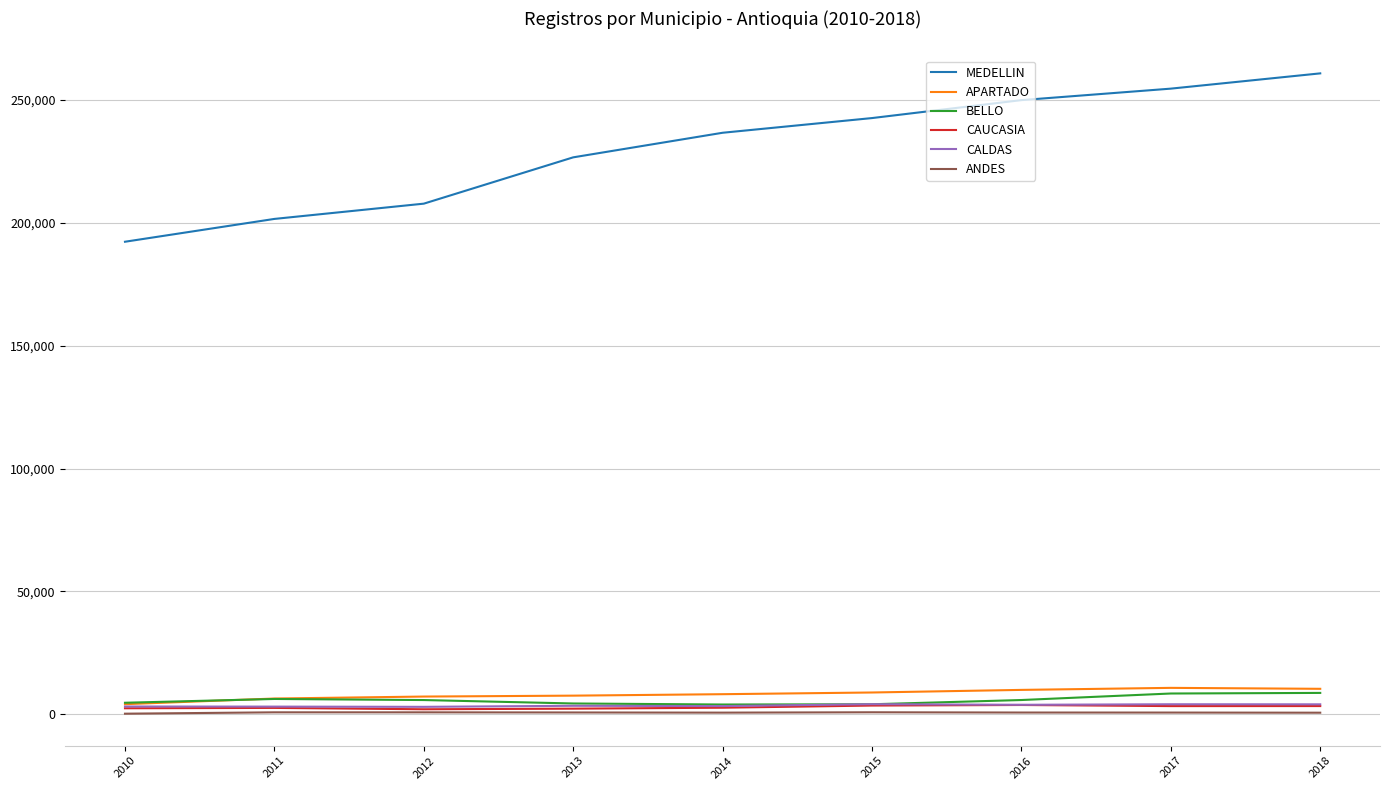

What is the highest value of the APARTADO series?

10752